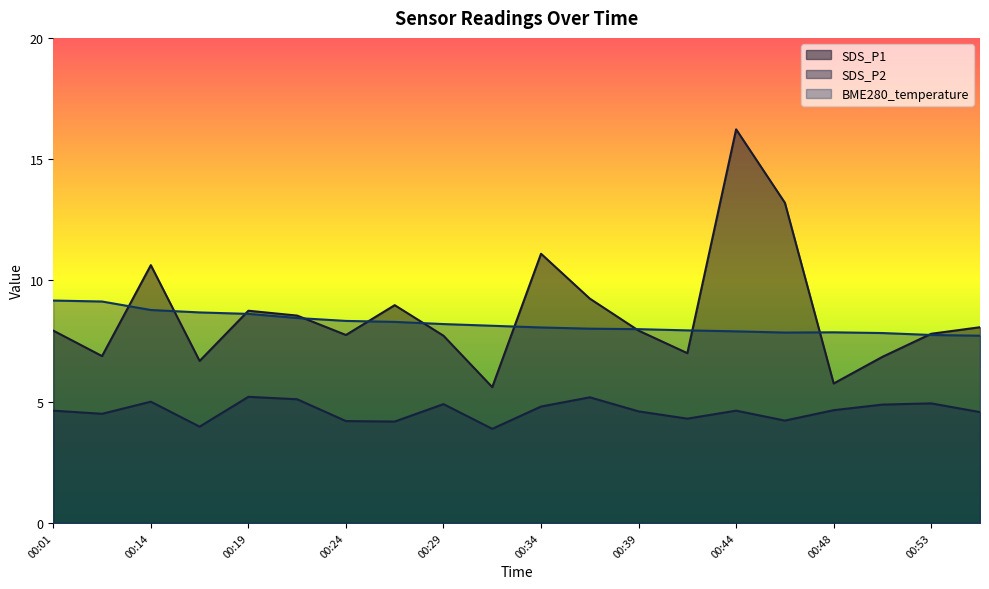

How many values in the SDS_P2 series exceed 4?

18